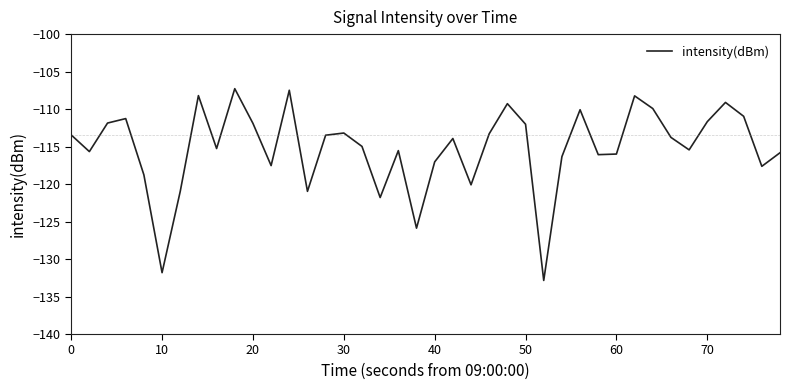

What is the difference between the maximum and minimum values?

25.6